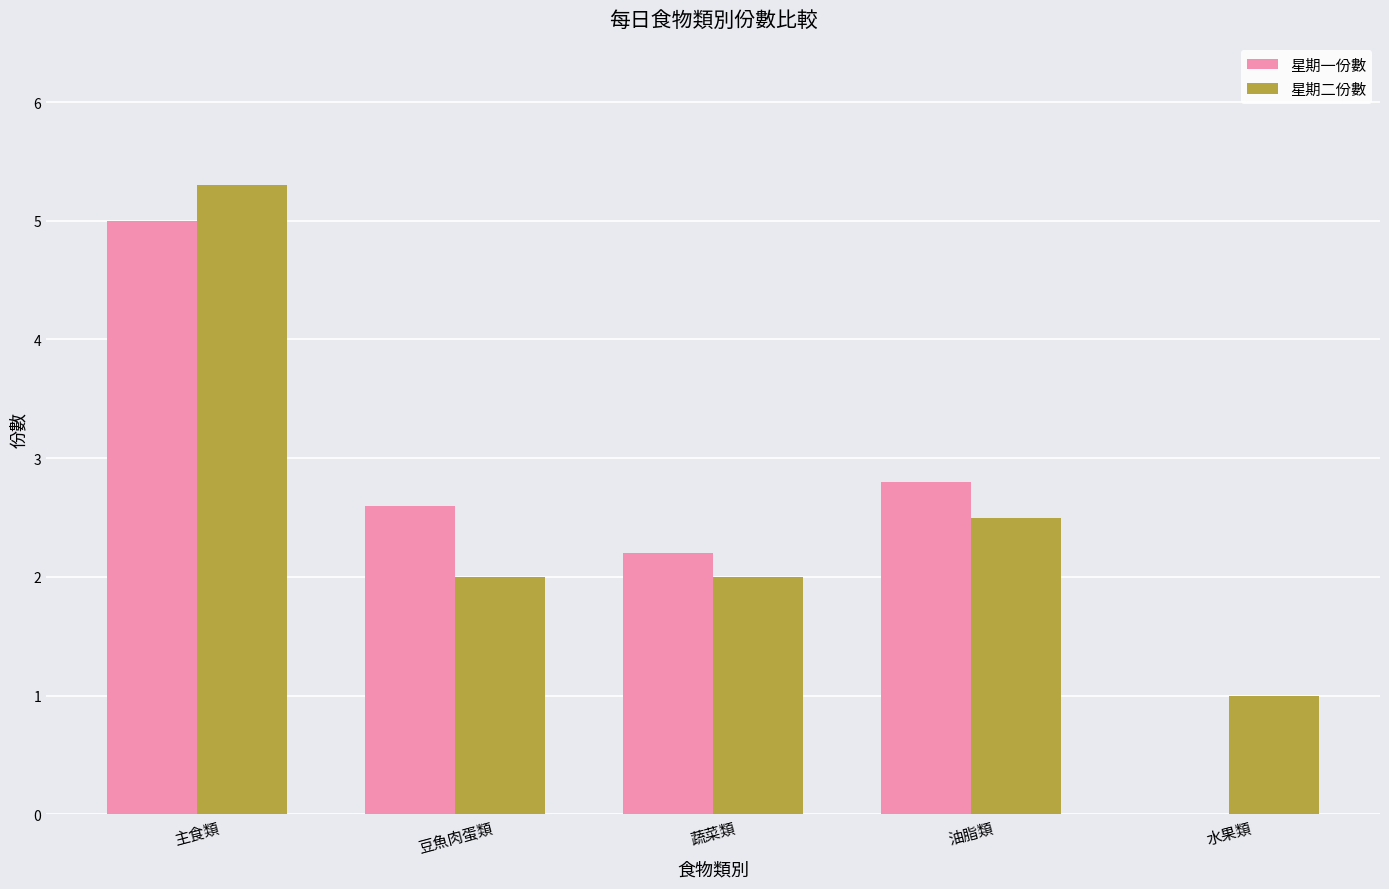

Between 主食類 and 水果類, which series saw the biggest shift?

星期一份數